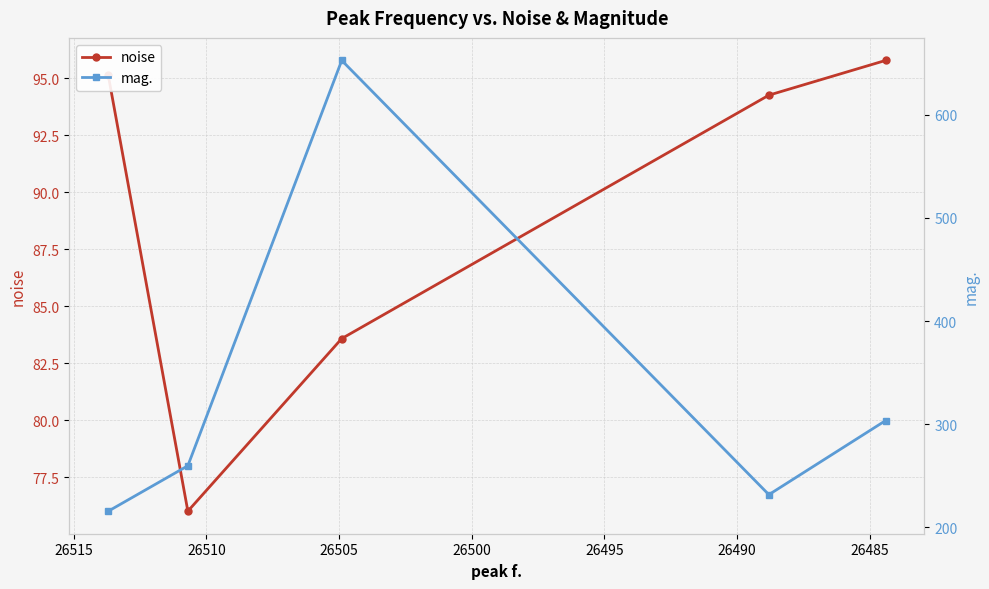

True or false: noise and mag. cross at least once.

False